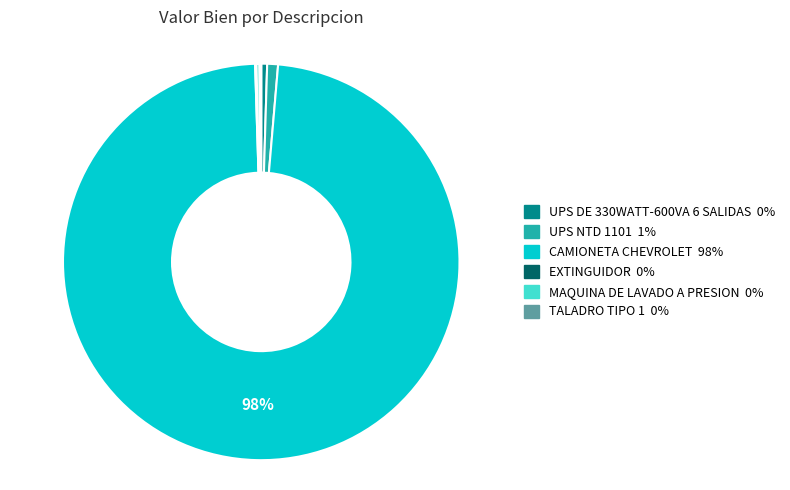

Which has a higher value, CAMIONETA CHEVROLET or UPS DE 330WATT-600VA 6 SALIDAS?

CAMIONETA CHEVROLET